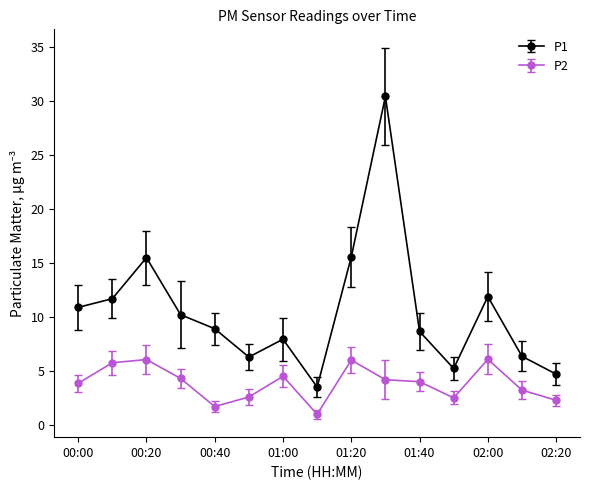

In P2, how many points are lower than both neighbors (excluding endpoints)?

3